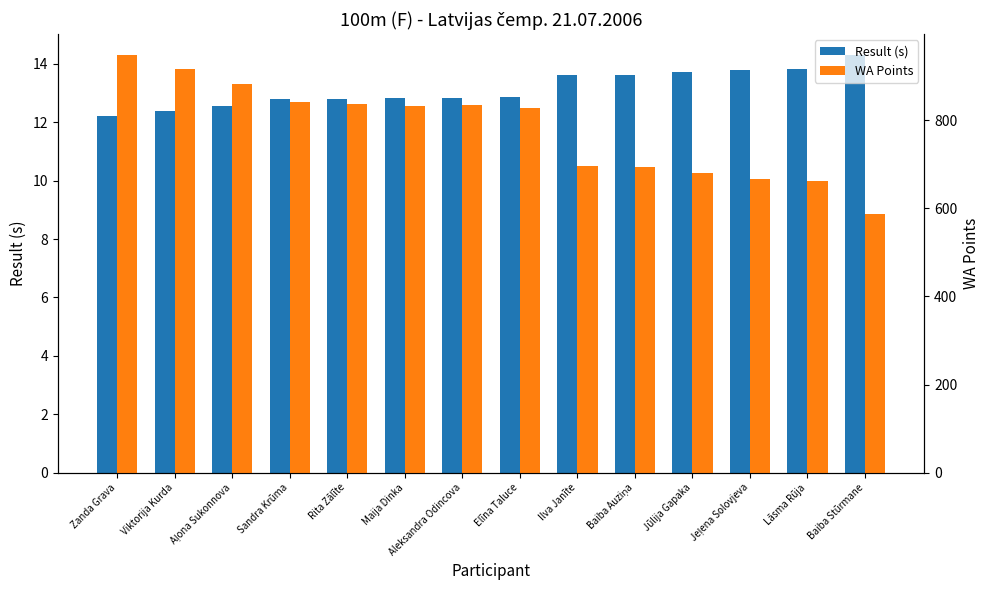

What is the total value across all series at Rita Zālīte?

849.8